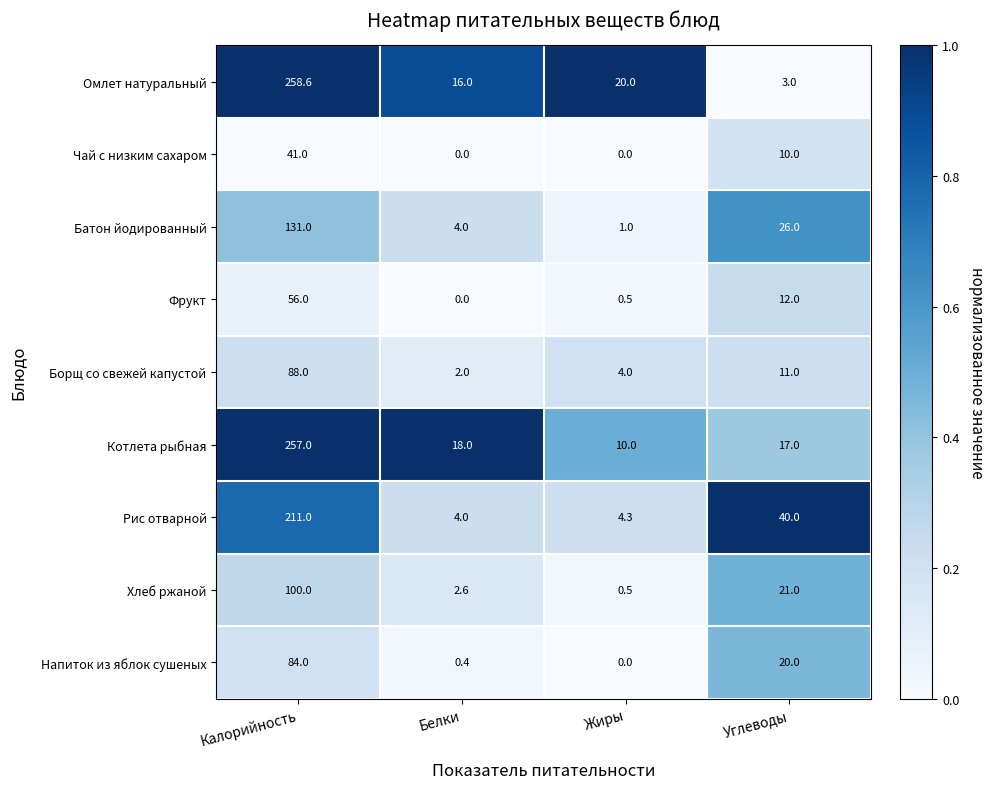

What is the difference between the maximum and second lowest values in the Рис отварной series?

206.7